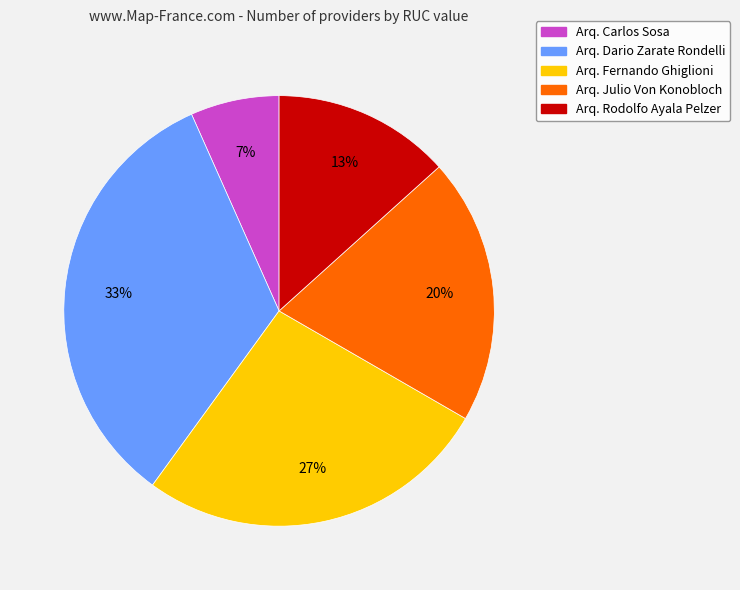

Which has a higher value, Arq. Fernando Ghiglioni or Arq. Rodolfo Ayala Pelzer?

Arq. Fernando Ghiglioni